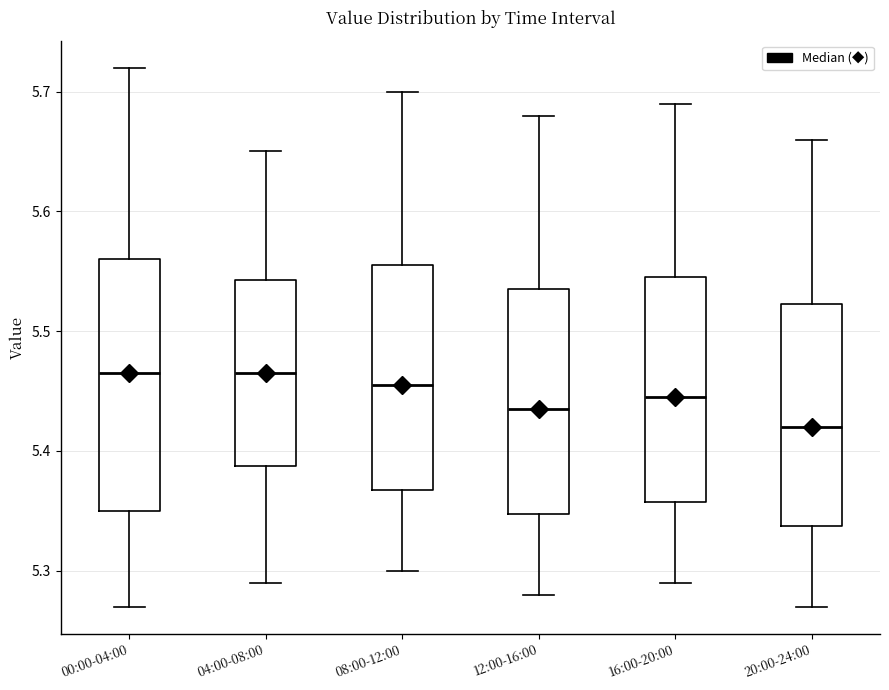

Where does the median line of the box for 16:00-20:00 sit on the y-axis? The values are not printed on the chart, so give them approximately, as read against the axis.

5.45